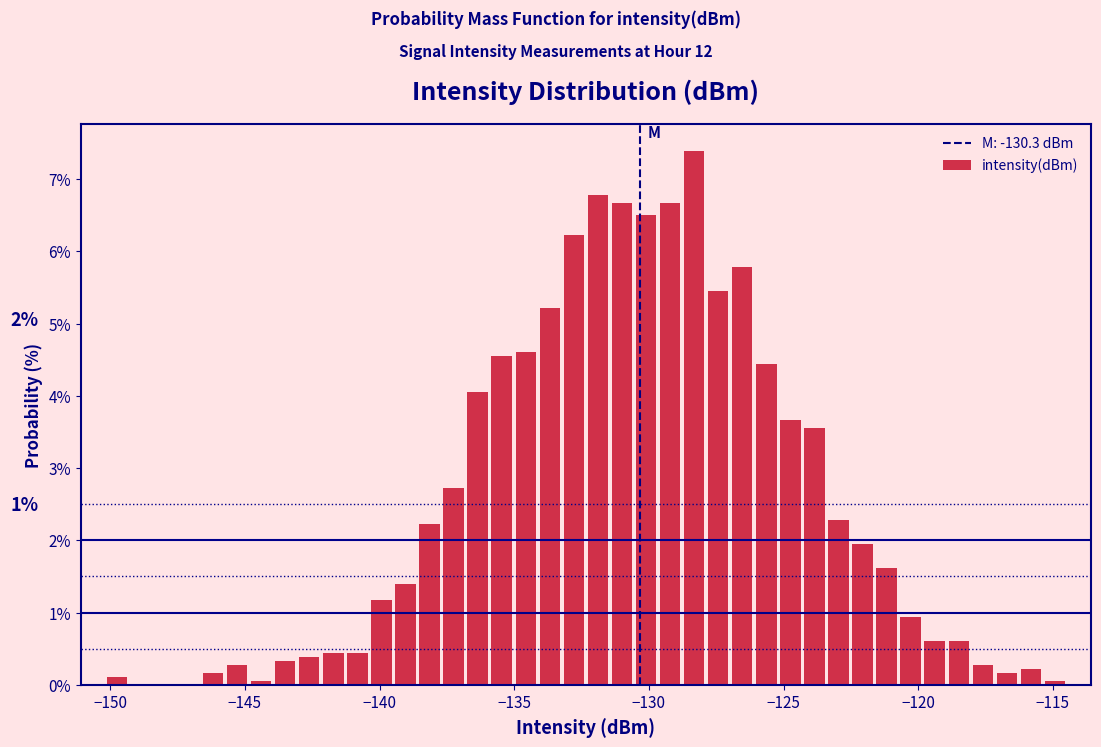

Read against the x-axis, roughly where is the centre of the tallest bar?

-128.5